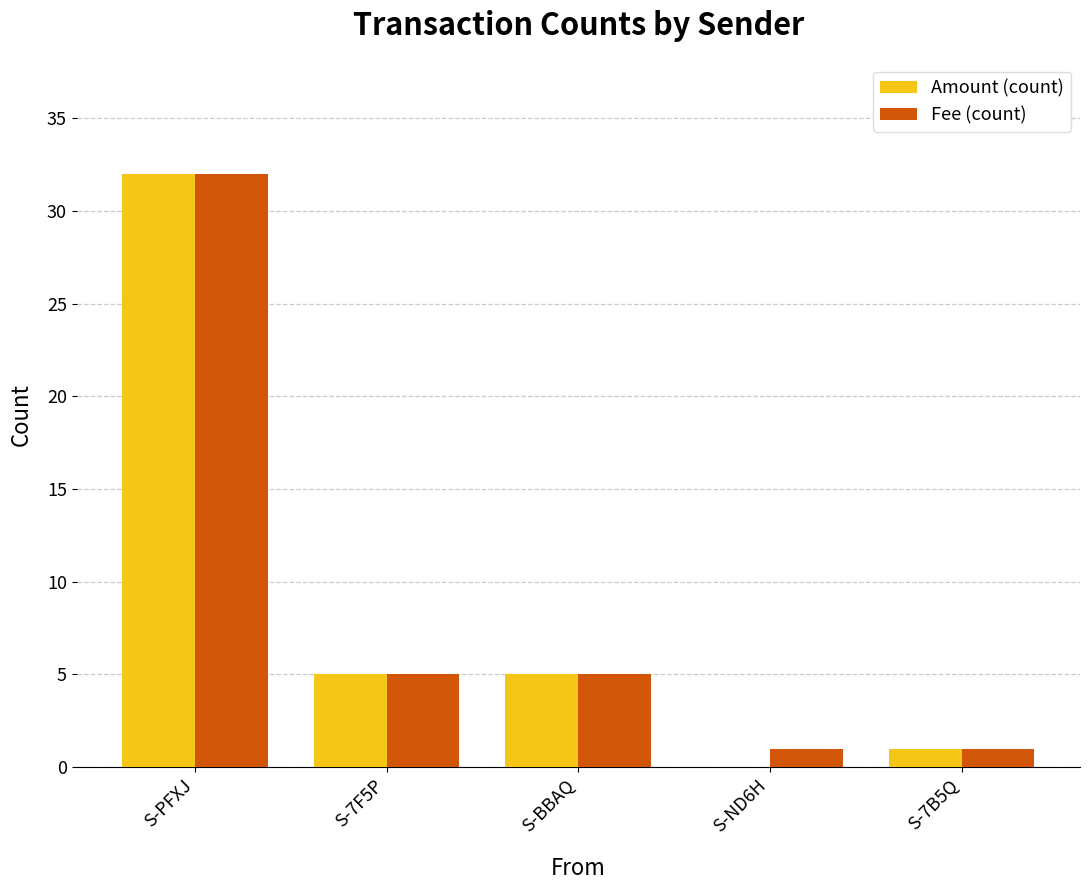

At which category is the sum across all series the highest?

S-PFXJ